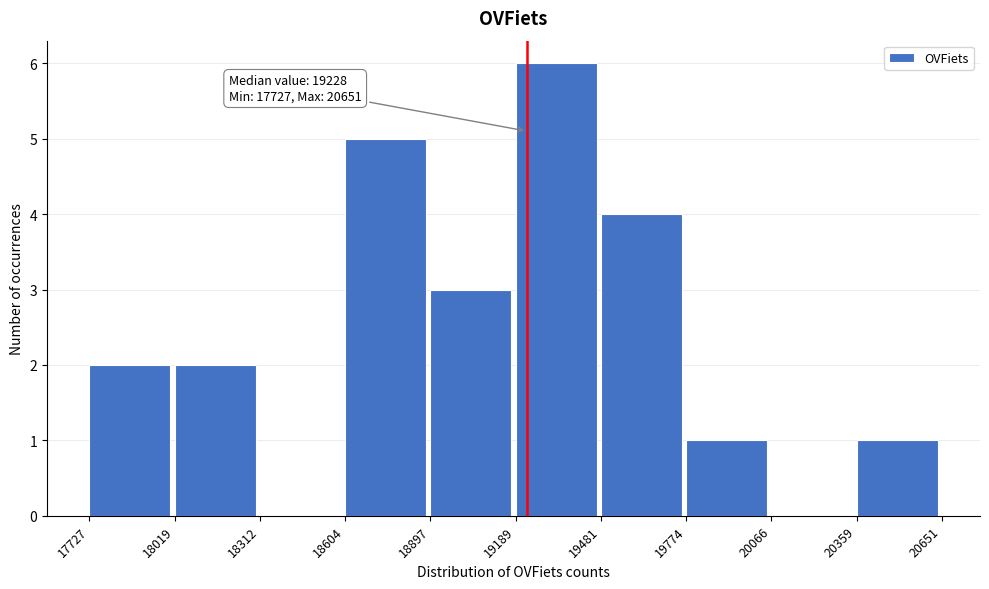

Over which range of the x-axis is the bar tallest?

19189 to 19481